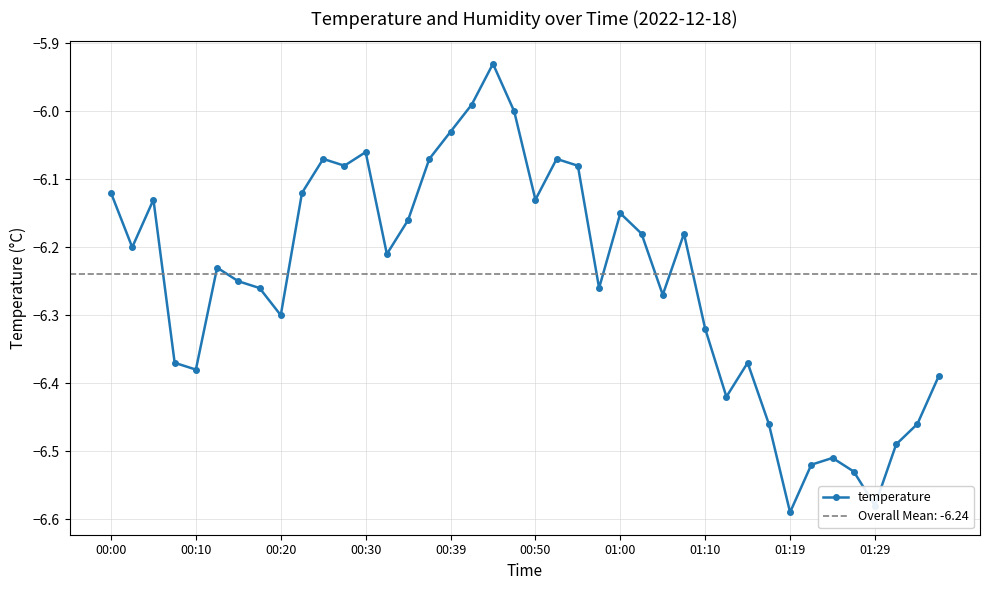

How many interior local peaks does the temperature series have?

10